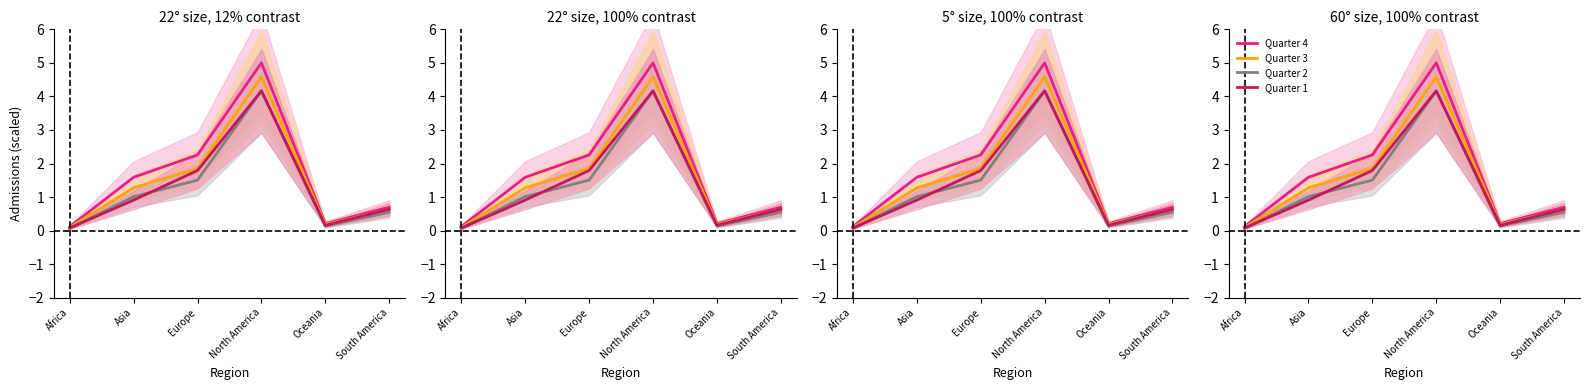

True or false: Quarter 2 and Quarter 3 intersect in this chart.

False